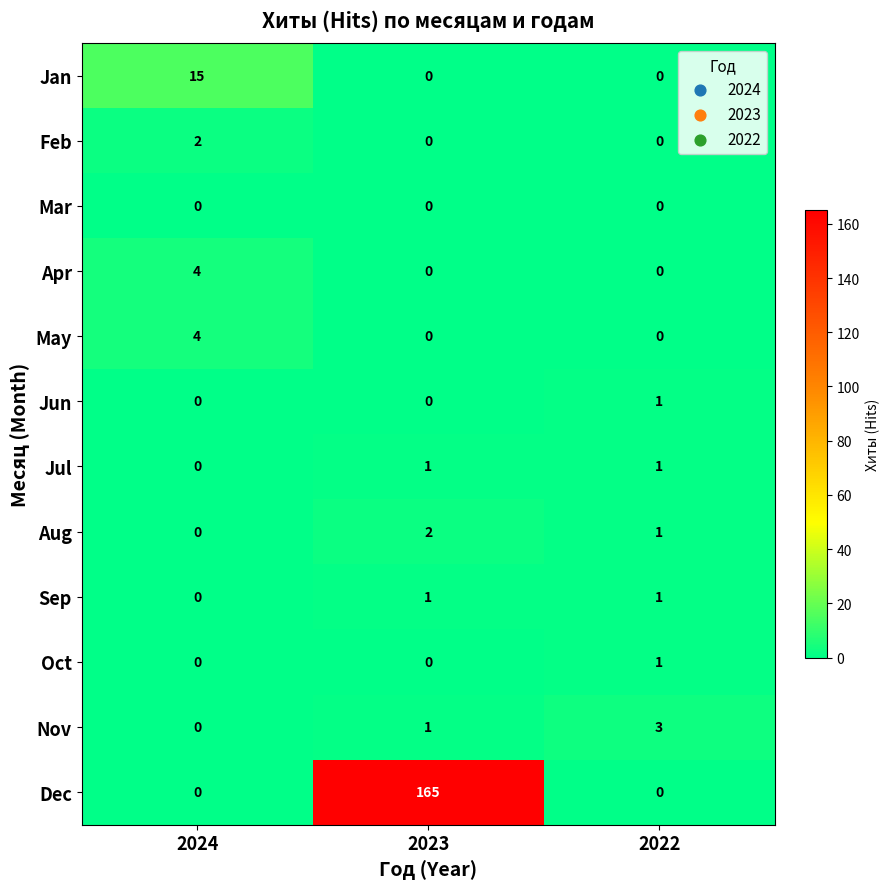

What is the spread (max minus min) of values at 2024?

15